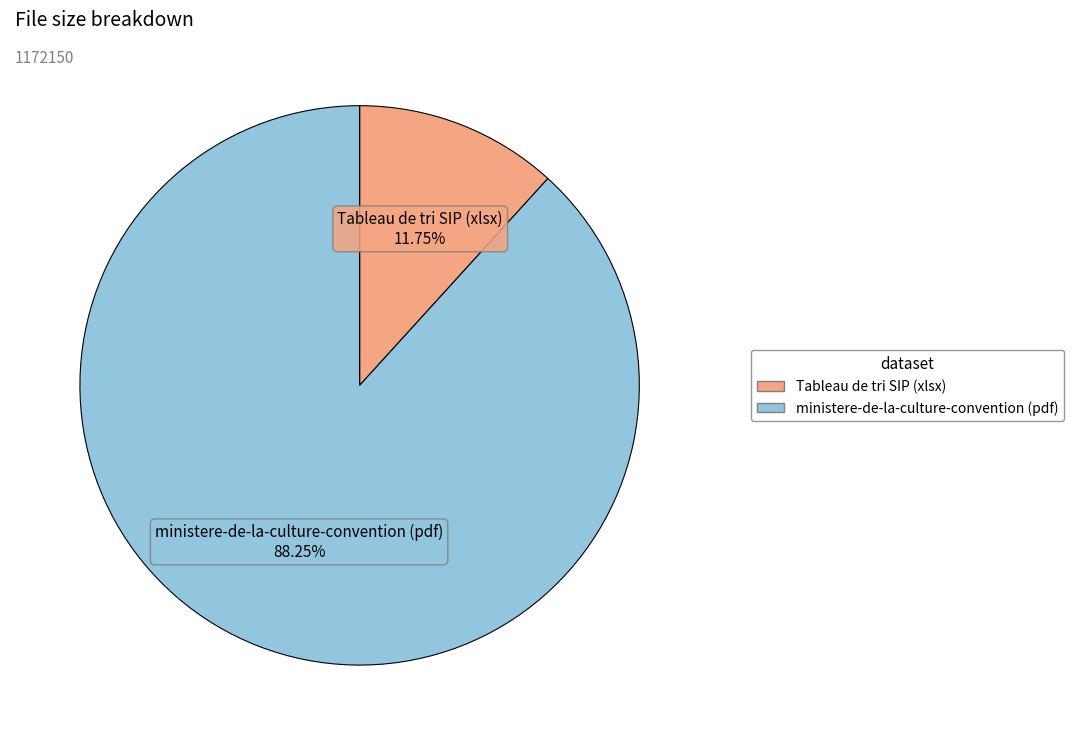

What percentage is the ministere-de-la-culture-convention (pdf) slice, to the nearest percent?

88%